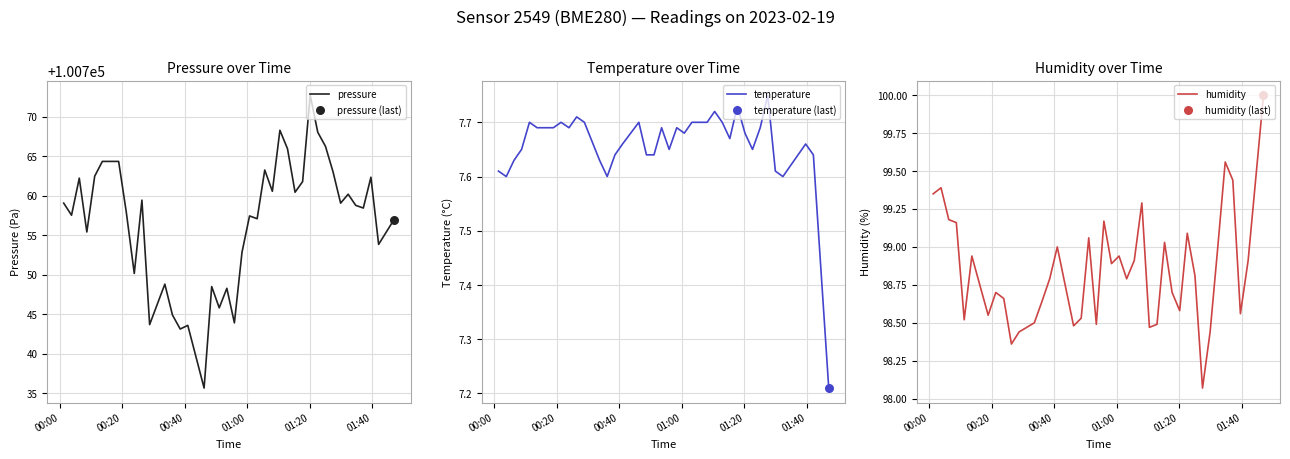

Which series has the largest Y range (max minus min)?

pressure